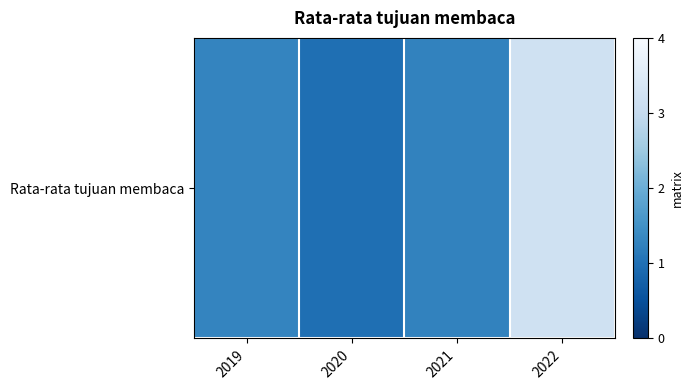

How many values exceed 1?

3